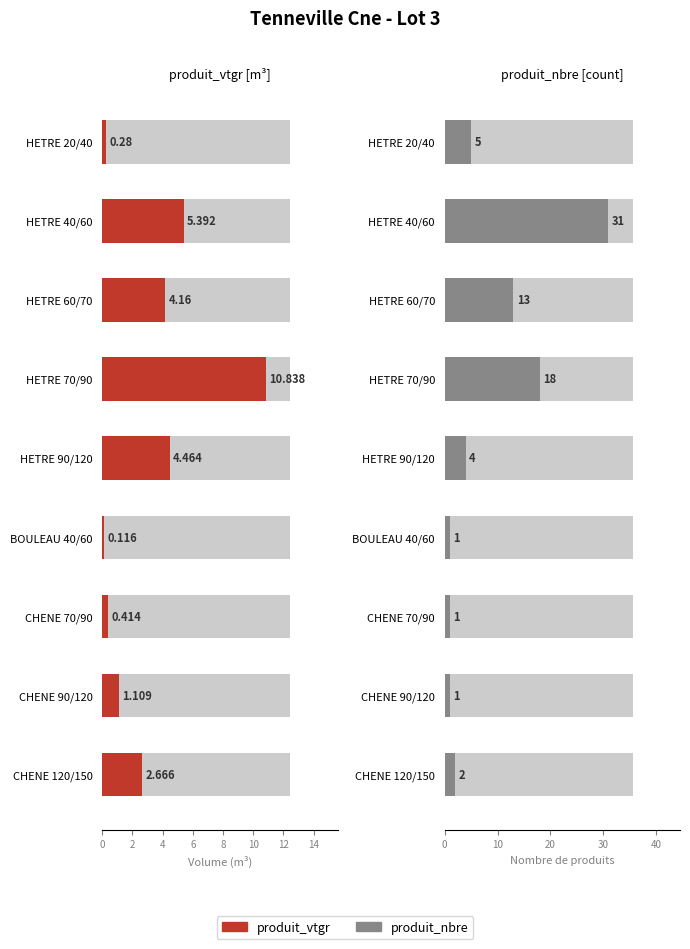

The value of Nombre de produits at HETRE 90/120 is 4.0. True or false?

True